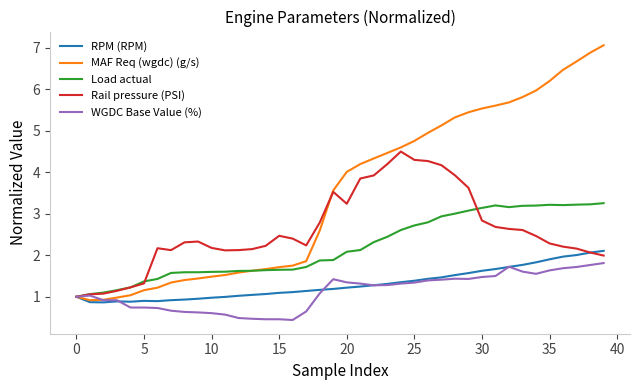

At how many categories does at least one series exceed 6?

5